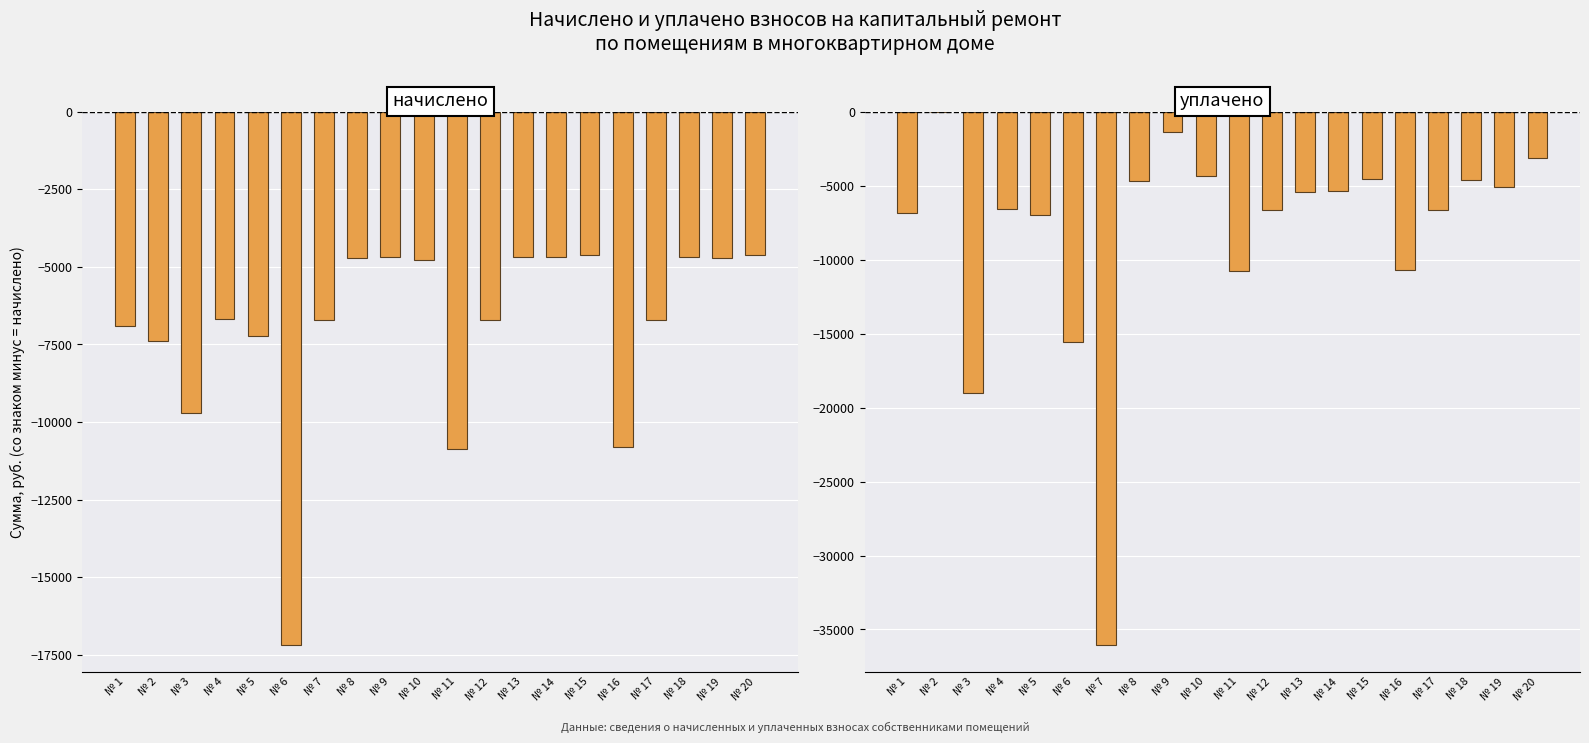

What is the spread (max minus min) of values at № 4?

120.2